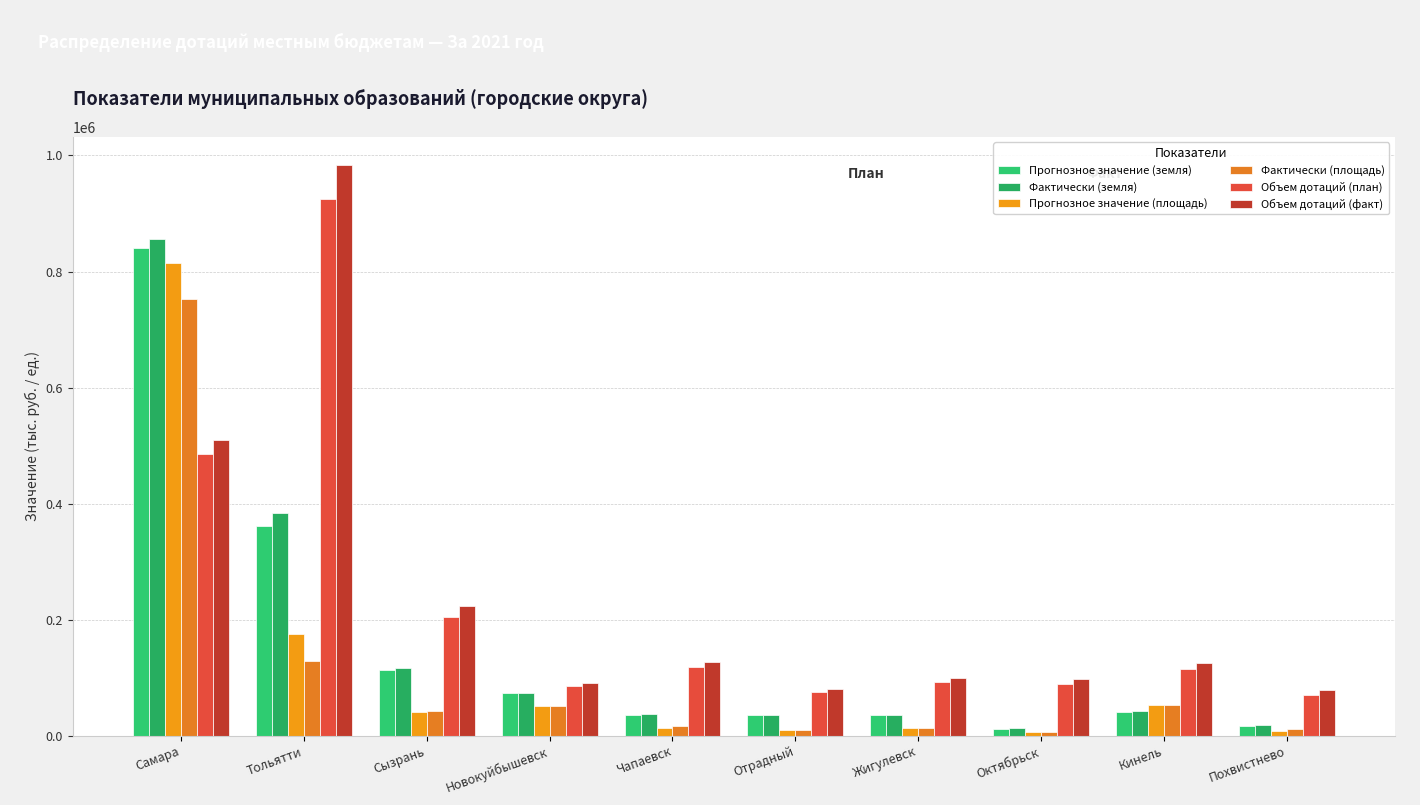

Is it true that Объем дотаций (план) equals 631683.6 at Самара?

False